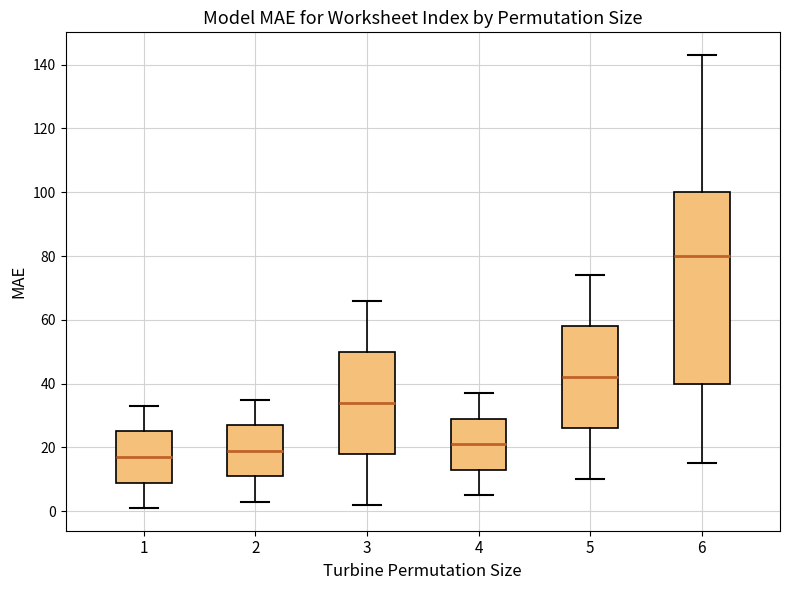

Reading left to right, transcribe this box plot: for each box, give where its median line is, the range the box spans, and where its two whiskers end, as read against the y-axis. The values are not printed on the chart, so give them approximately, as read against the axis.

1: median 18, box 10 to 26, whiskers 2 to 34
2: median 20, box 12 to 28, whiskers 4 to 36
3: median 34, box 18 to 50, whiskers 2 to 66
4: median 22, box 14 to 30, whiskers 6 to 38
5: median 42, box 26 to 58, whiskers 10 to 74
6: median 80, box 40 to 100, whiskers 16 to 144